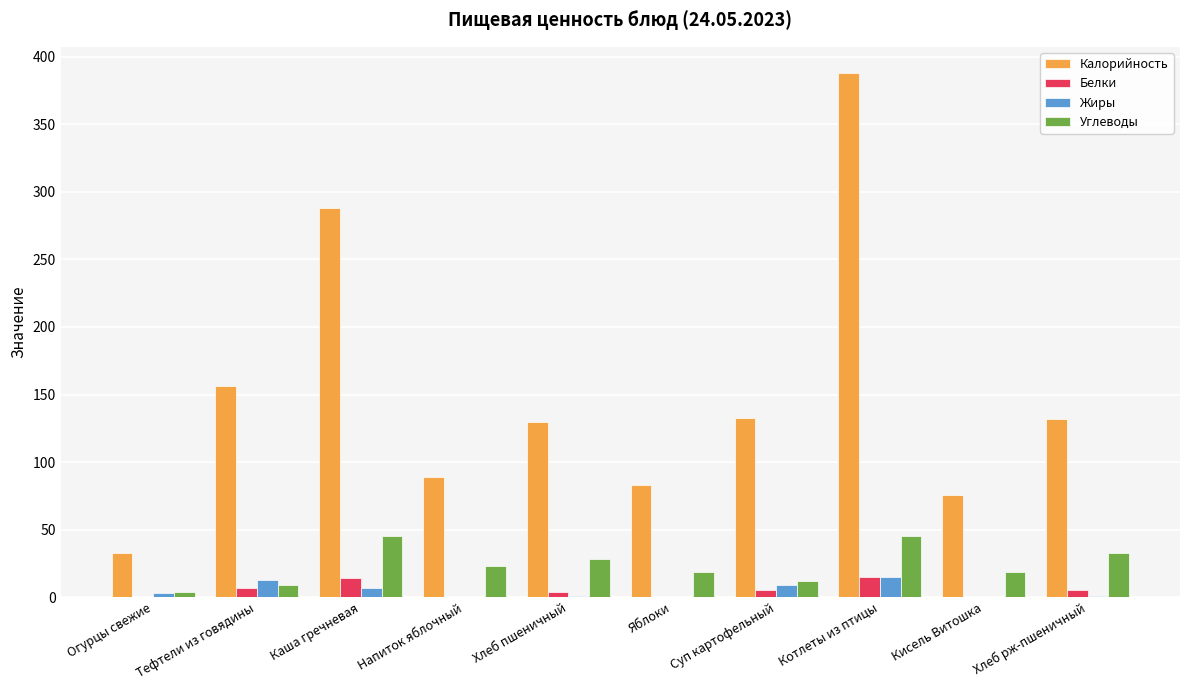

Count the number of categories in the chart.

10